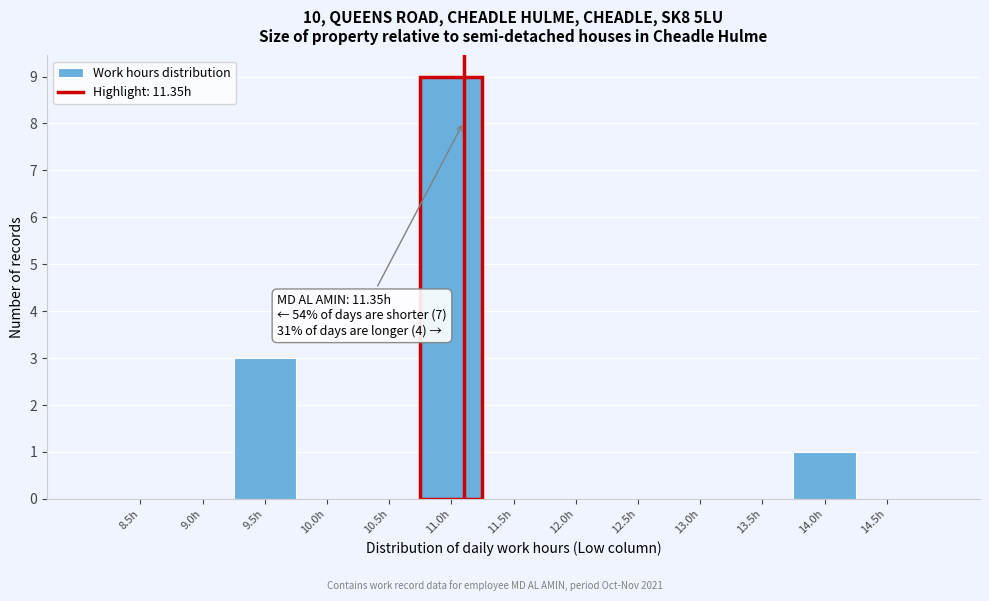

Reading right to left, list all the values displayed in this chart.

14.5h=0	14.0h=1	13.5h=0	13.0h=0	12.5h=0	12.0h=0	11.5h=0	11.0h=9	10.5h=0	10.0h=0	9.5h=3	9.0h=0	8.5h=0